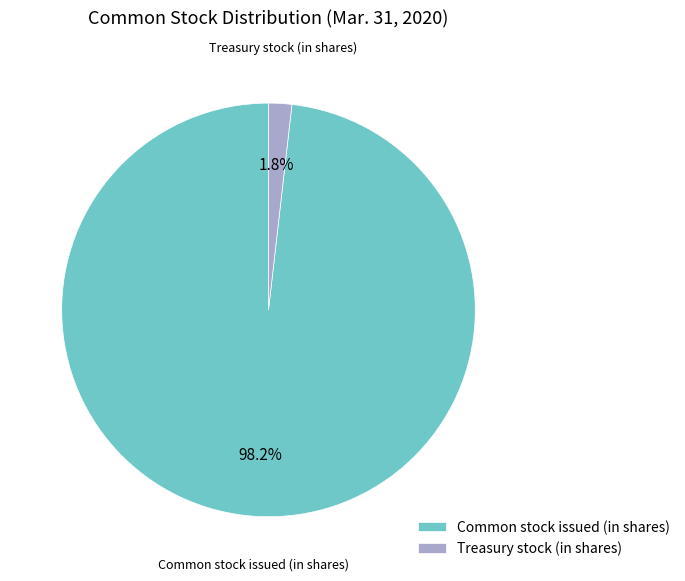

Combined, what portion of the pie is Treasury stock (in shares) and Common stock issued (in shares)?

100.0%